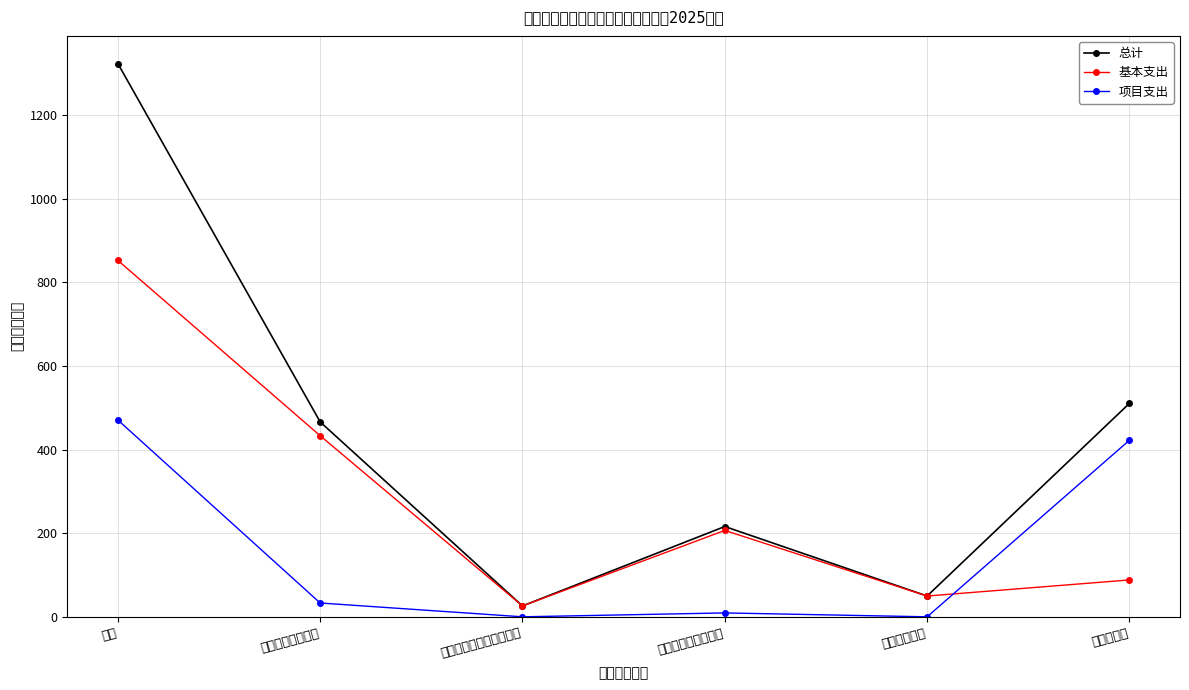

Reading left to right, what are all the values shown in this chart?

总计: 合计=1323.0	一般公共服务支出=466.0	文化旅游体育与传媒支出=26.0	社会保障和就业支出=215.9	卫生健康支出=49.7	农林水支出=510.4
基本支出: 合计=852.4	一般公共服务支出=433.0	文化旅游体育与传媒支出=26.0	社会保障和就业支出=206.6	卫生健康支出=49.7	农林水支出=88.2
项目支出: 合计=470.6	一般公共服务支出=33.0	文化旅游体育与传媒支出=0.0	社会保障和就业支出=9.3	卫生健康支出=0.0	农林水支出=422.2